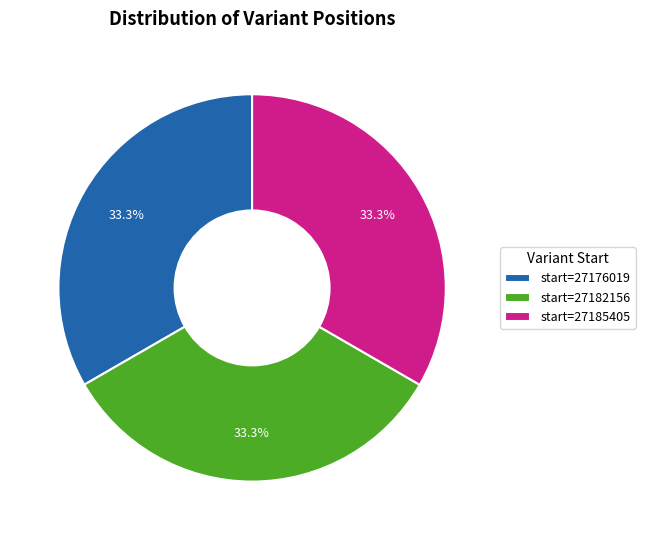

What is the ratio of the value at start=27176019 to the value at start=27182156?

1.0